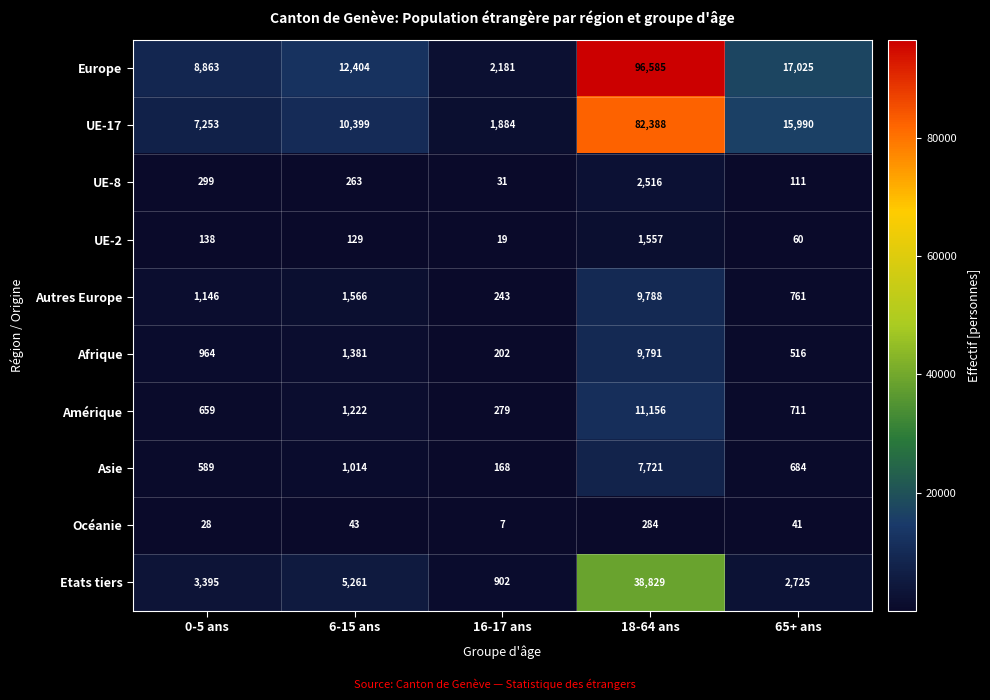

Which series has the widest spread of values?

Europe